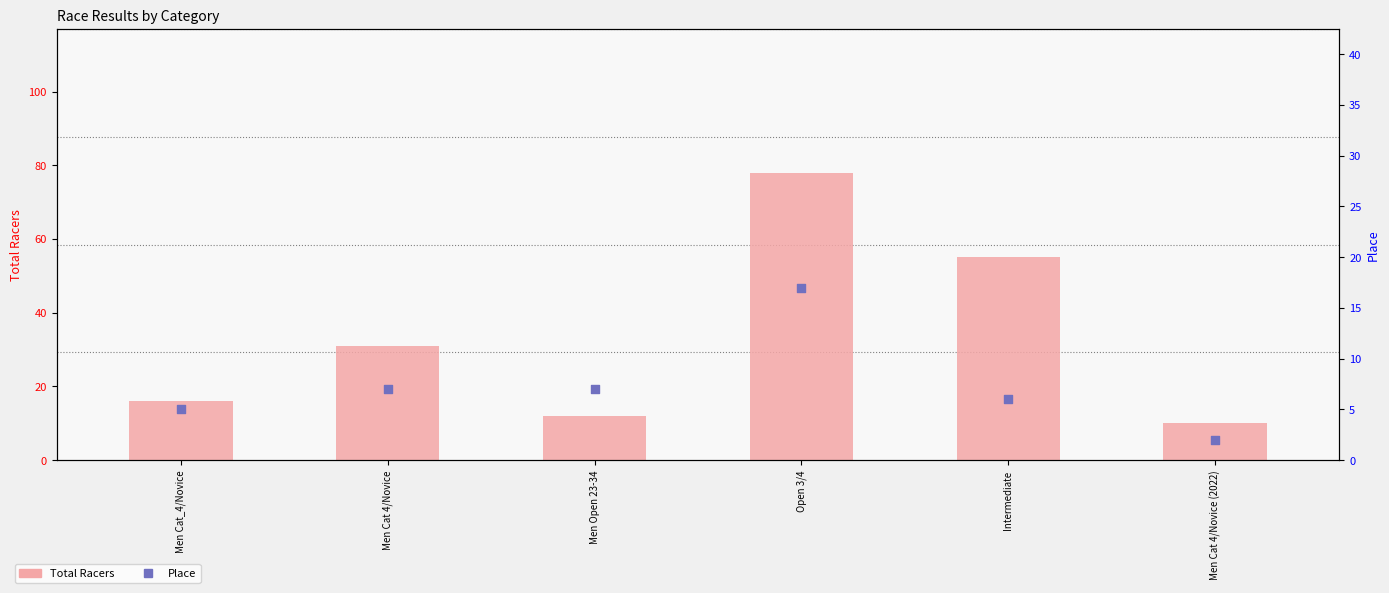

Is the value of Place at Men Cat 4/Novice greater than the value of Total Racers at Men Open 23-34?

No